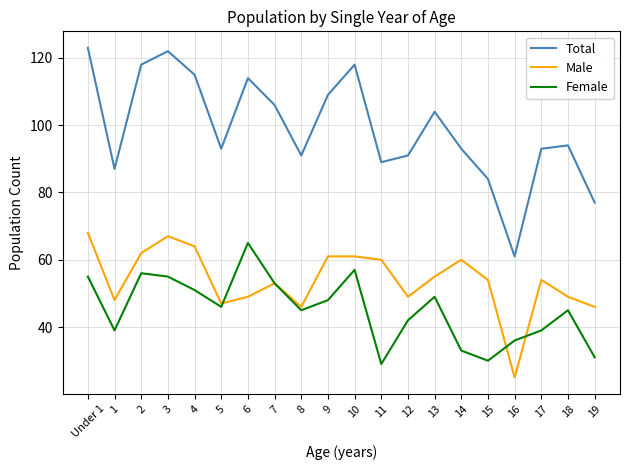

At which label does Total reach its peak?

Under 1